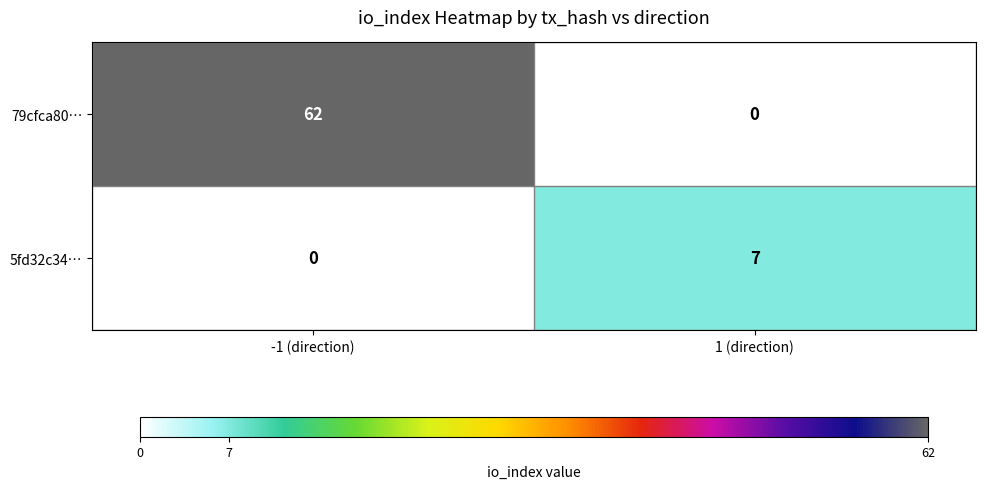

At -1 (direction), list the series in order from smallest to largest.

5fd32c34…, 79cfca80…